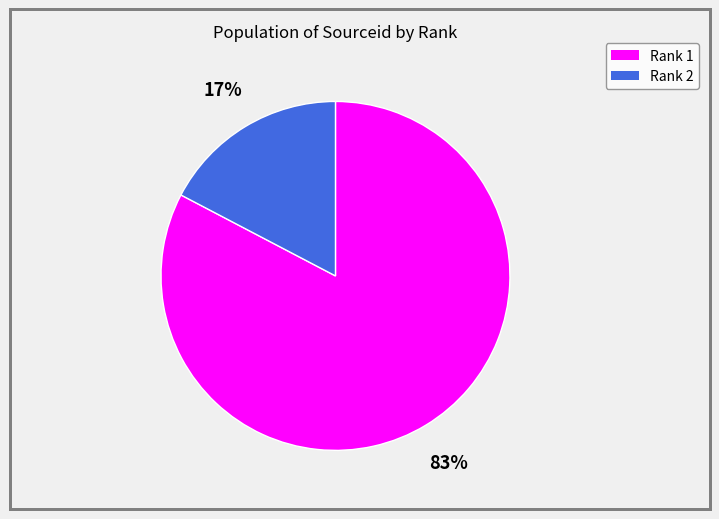

Which has a higher value, Rank 2 or Rank 1?

Rank 1